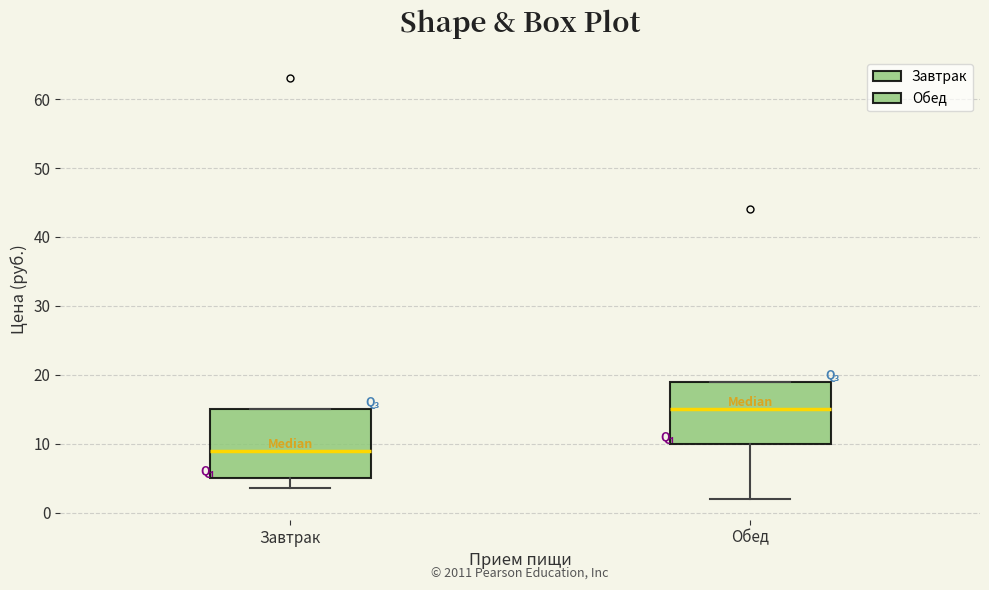

Reading left to right, read every box against the y-axis: the position of its median line, the range the box covers, and the ends of its whiskers. The values are not printed on the chart, so give them approximately, as read against the axis.

Завтрак: median 9, box 5 to 15, whiskers 4 to 15
Обед: median 15, box 10 to 19, whiskers 2 to 19